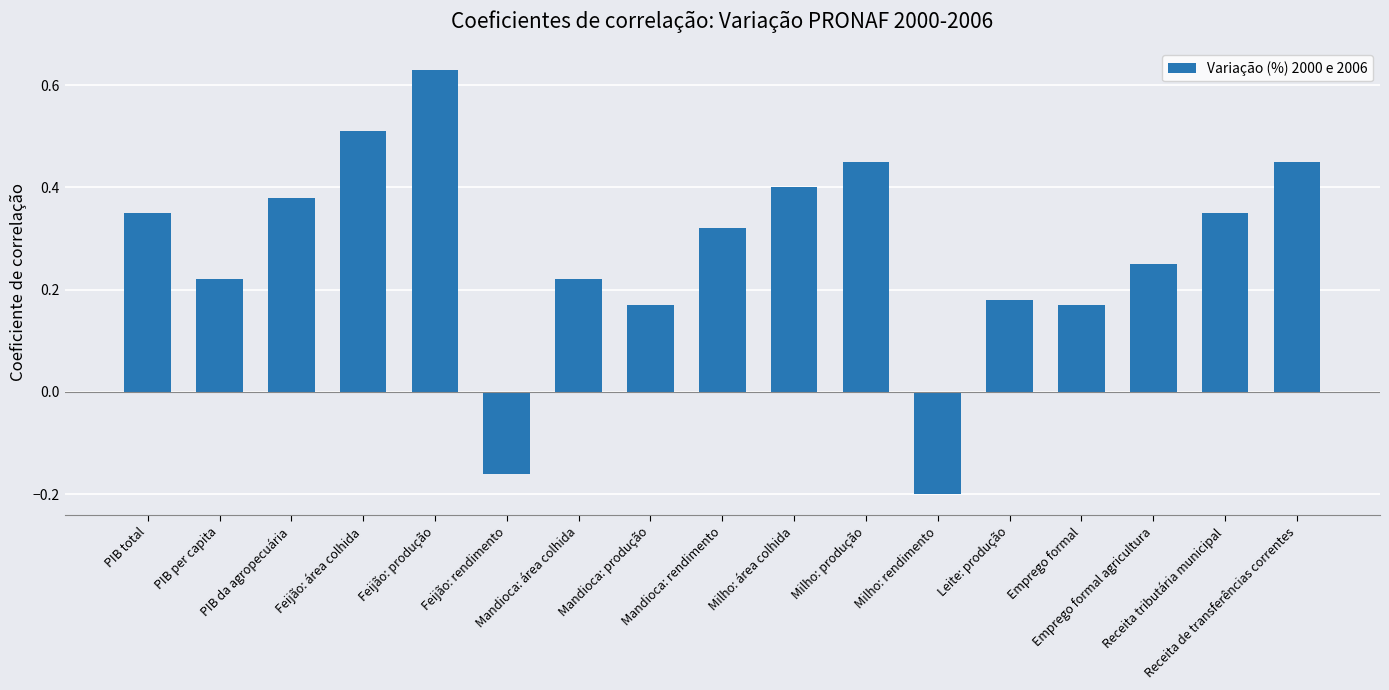

What is the difference between the second highest and minimum values?

0.7